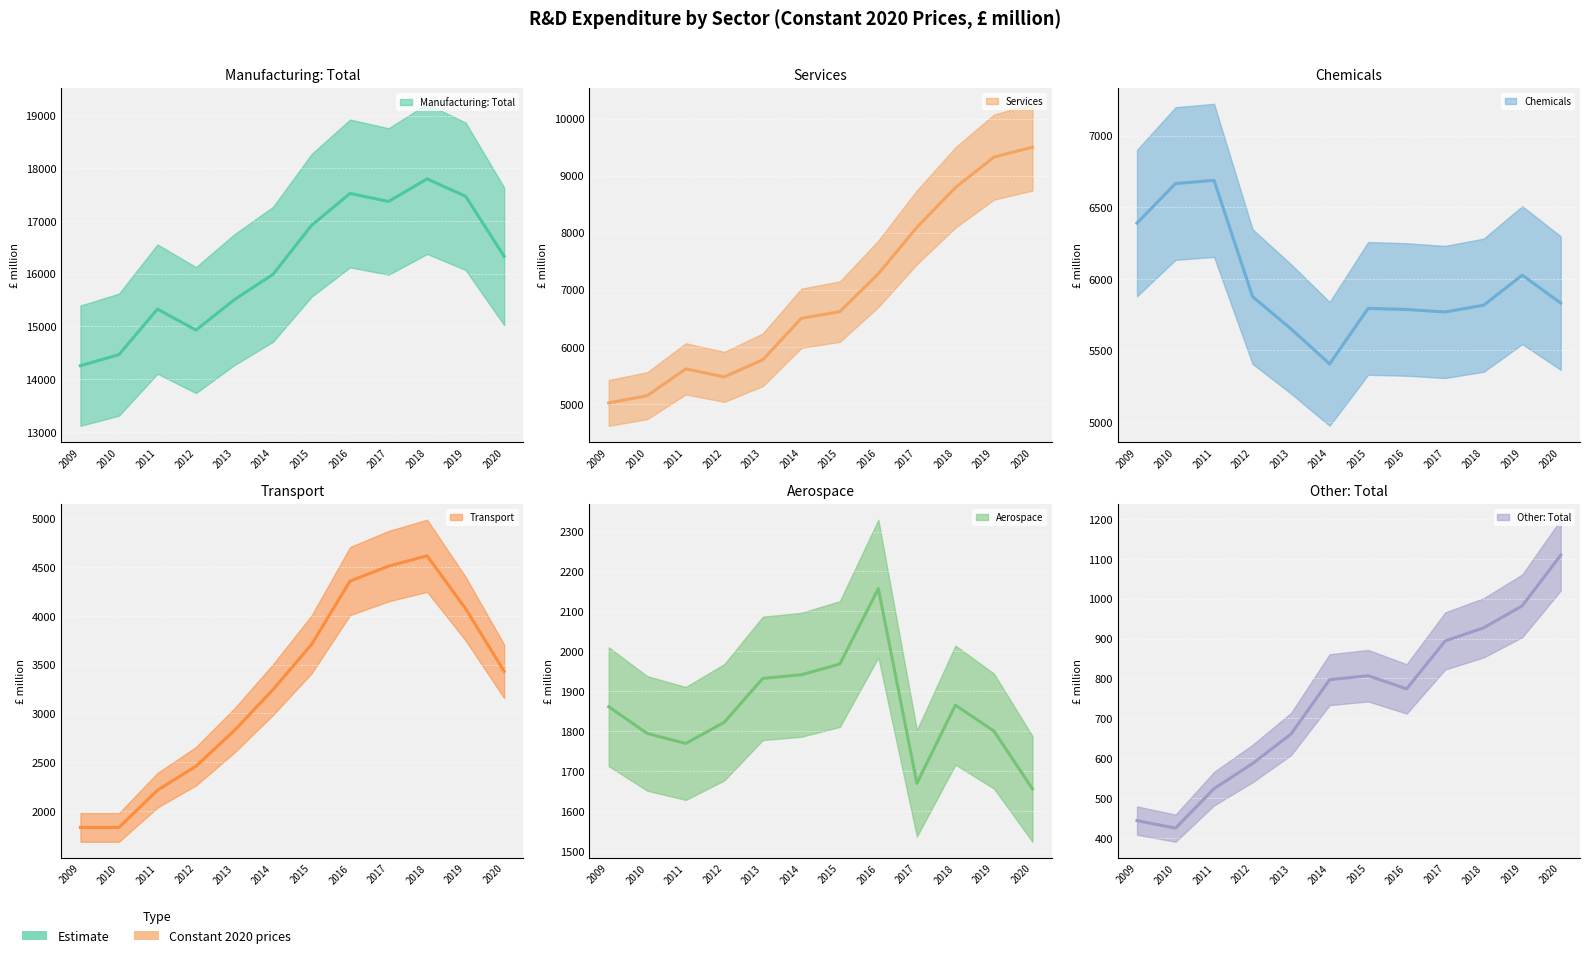

True or false: Transport and Aerospace intersect in this chart.

True